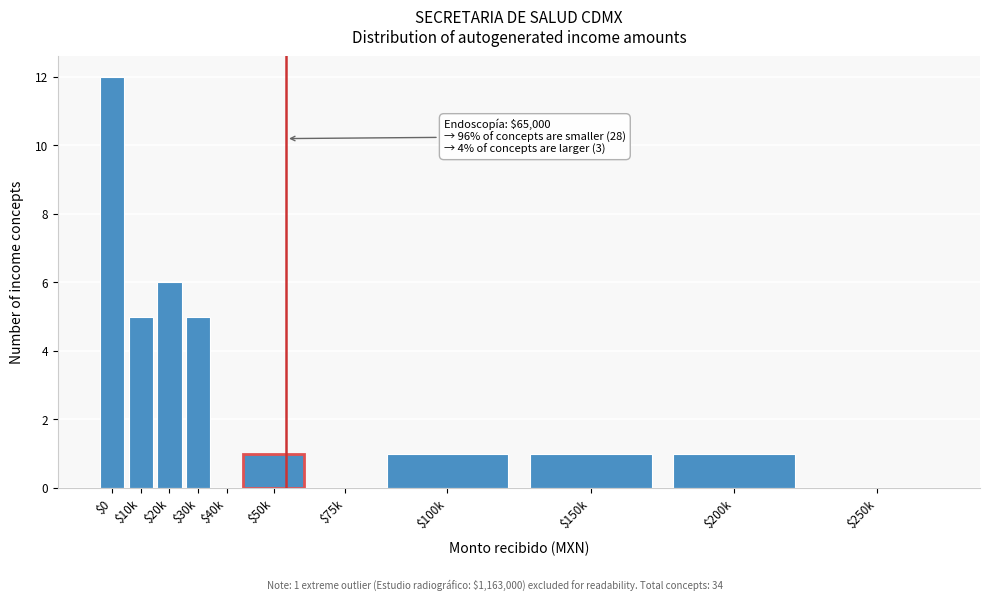

At which category does the chart reach its peak across all series?

$0